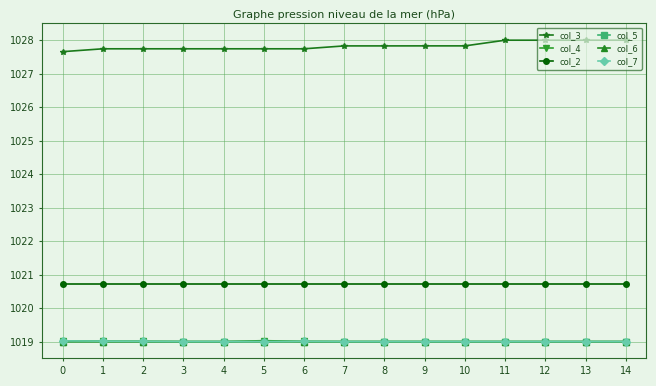

What is the average value of the col_6 series?

1019.0